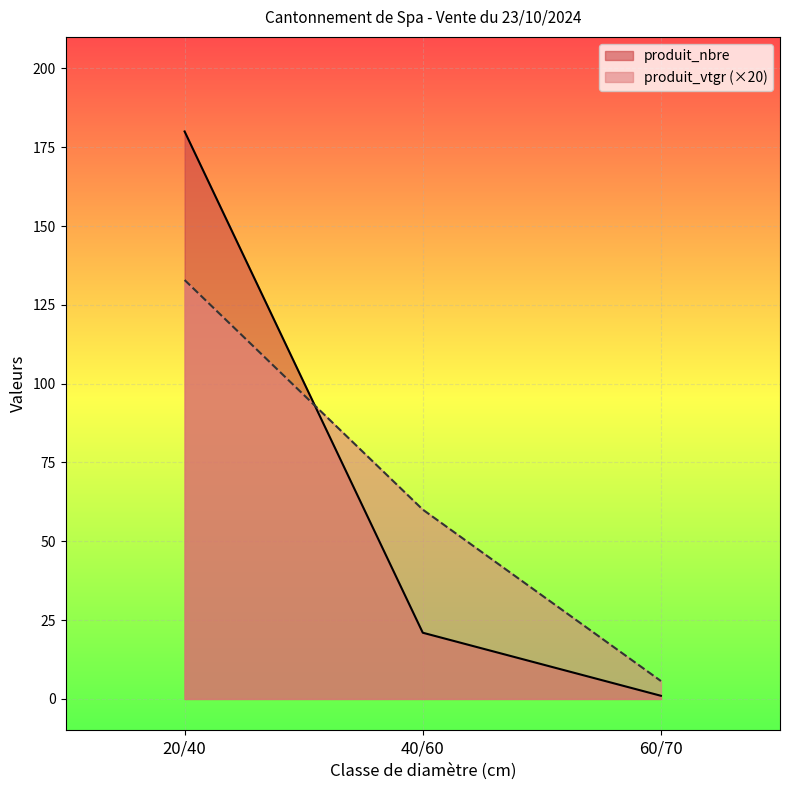

What is the sum of all produit_nbre values?

202.0